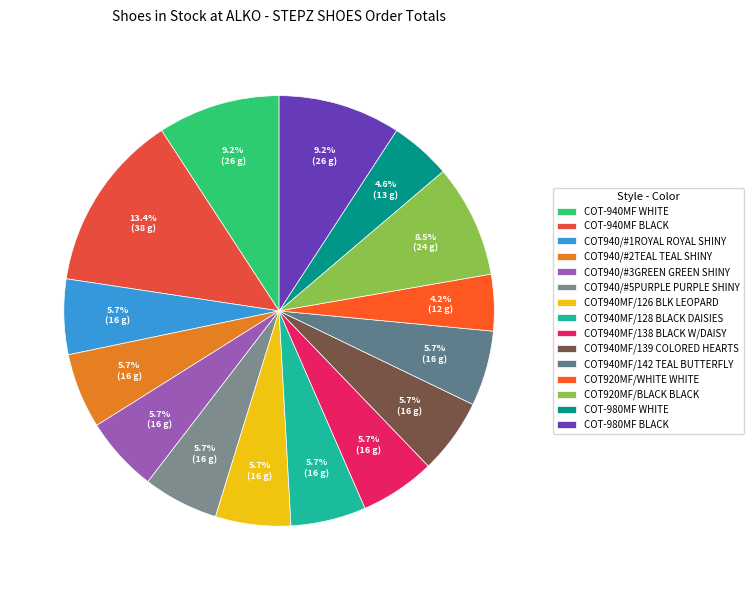

What is the ratio of the value at COT940/#1ROYAL ROYAL SHINY to the value at COT940/#3GREEN GREEN SHINY?

1.0